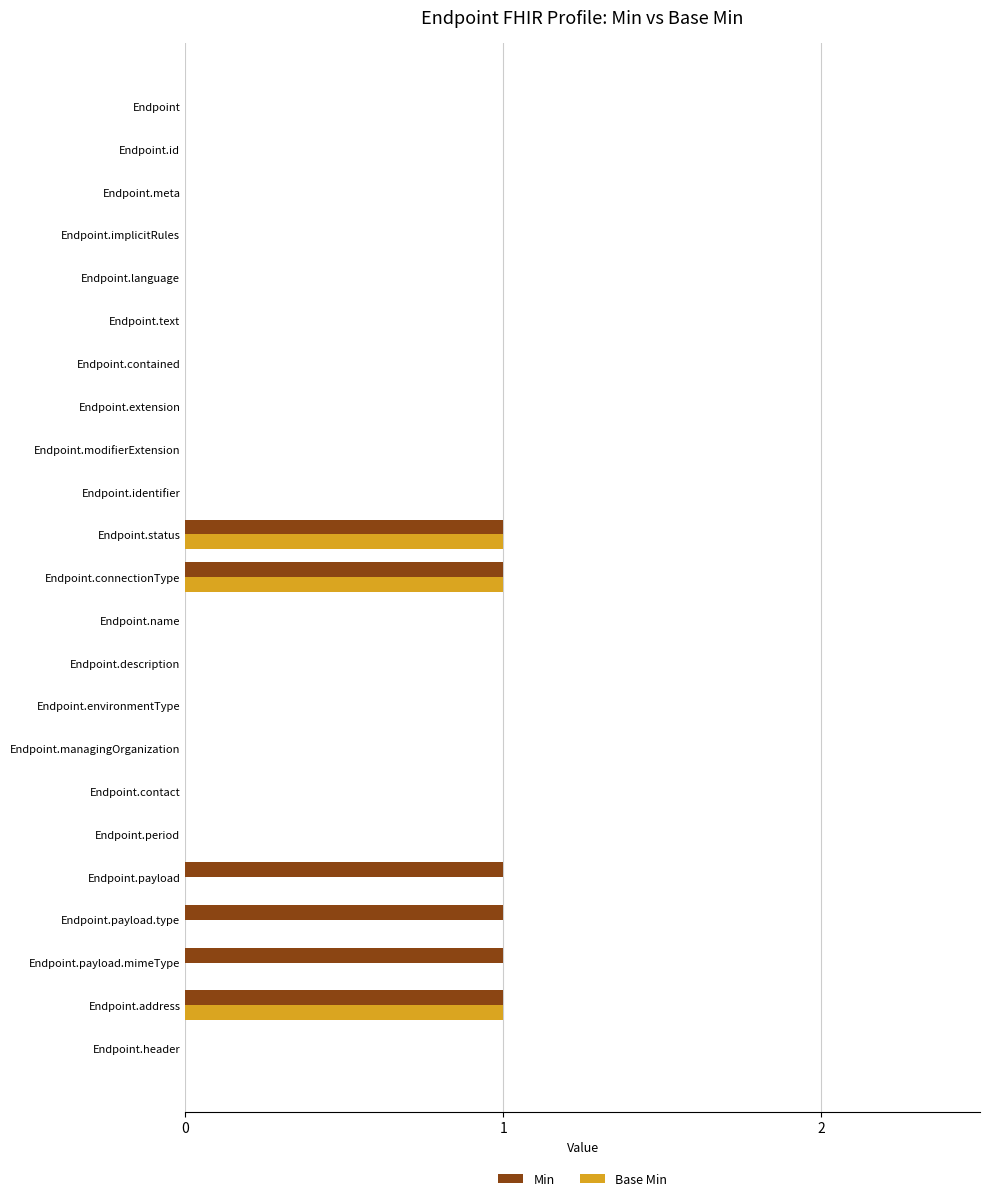

Which series has the largest total across all categories?

Min